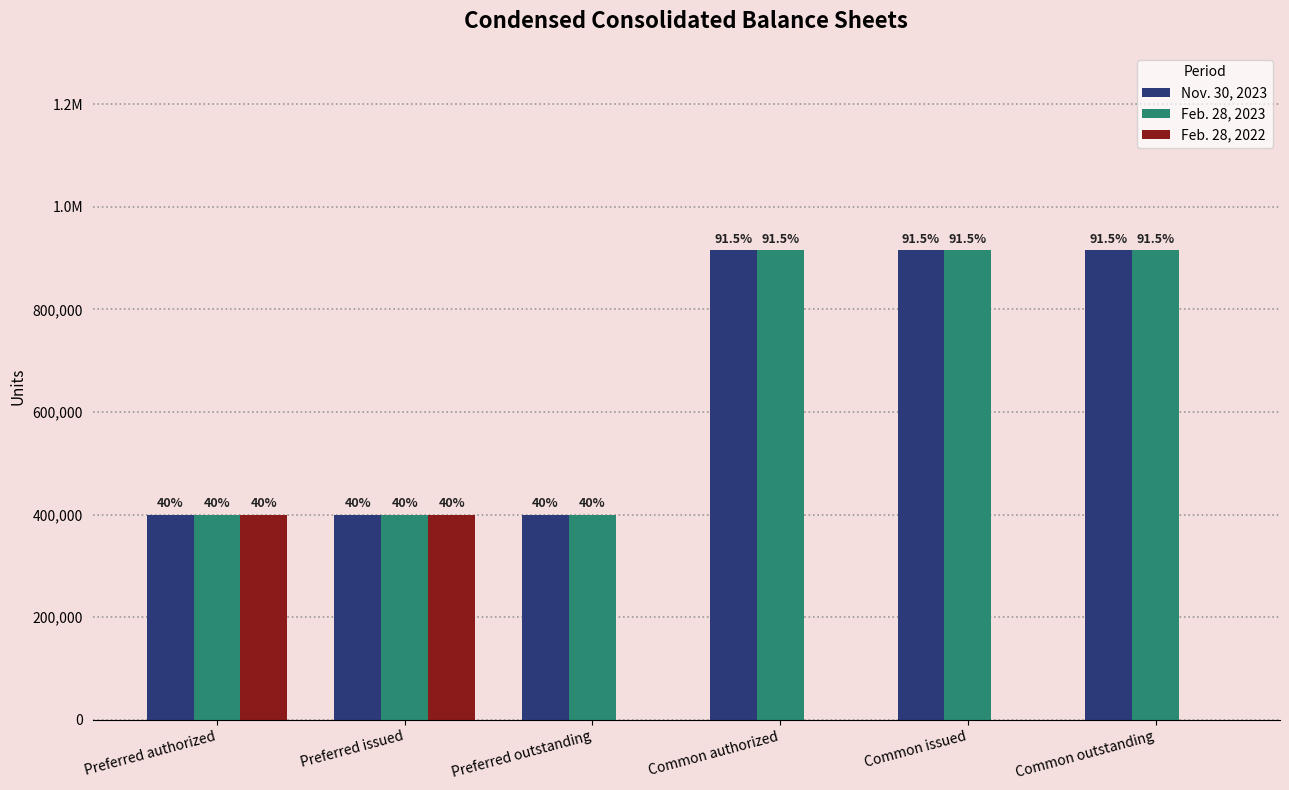

Are the bars horizontal?

No